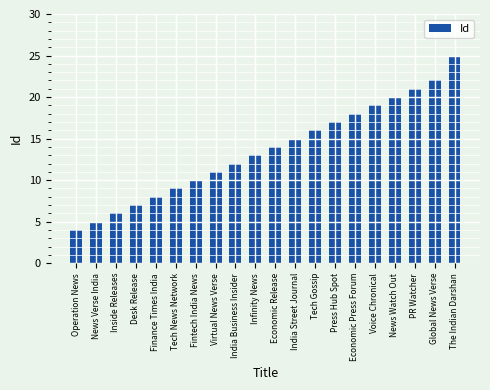

What is the value of the 10th bar from the left?

13